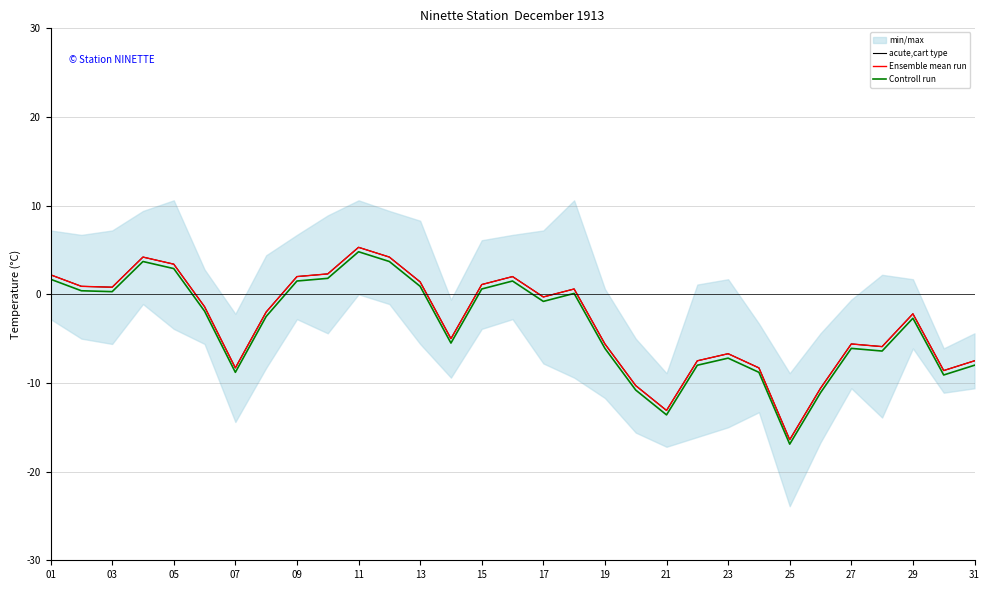

True or false: Ensemble mean run and acute,cart type cross at least once.

False